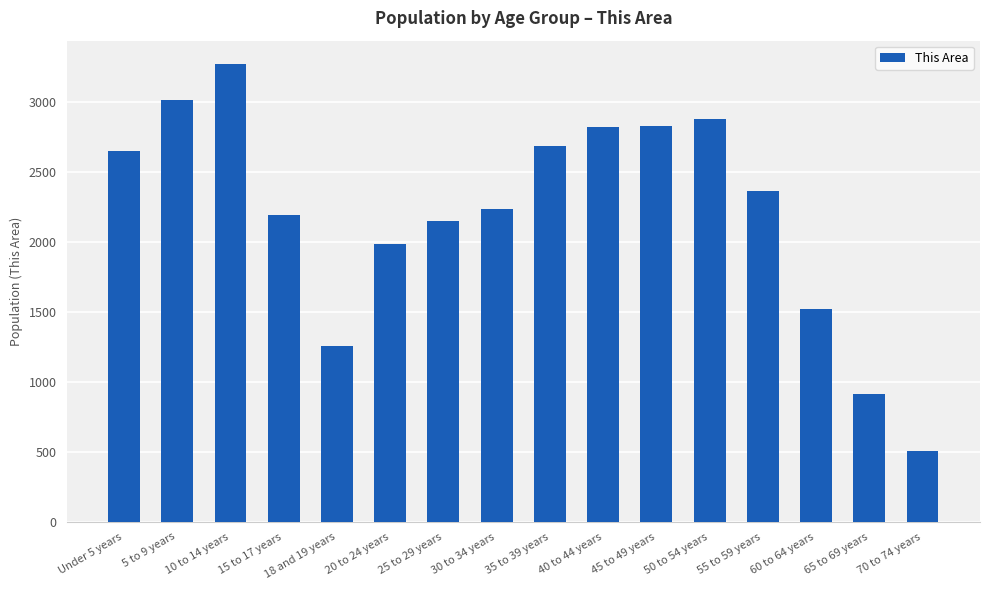

Which label corresponds to the largest value in the chart?

10 to 14 years